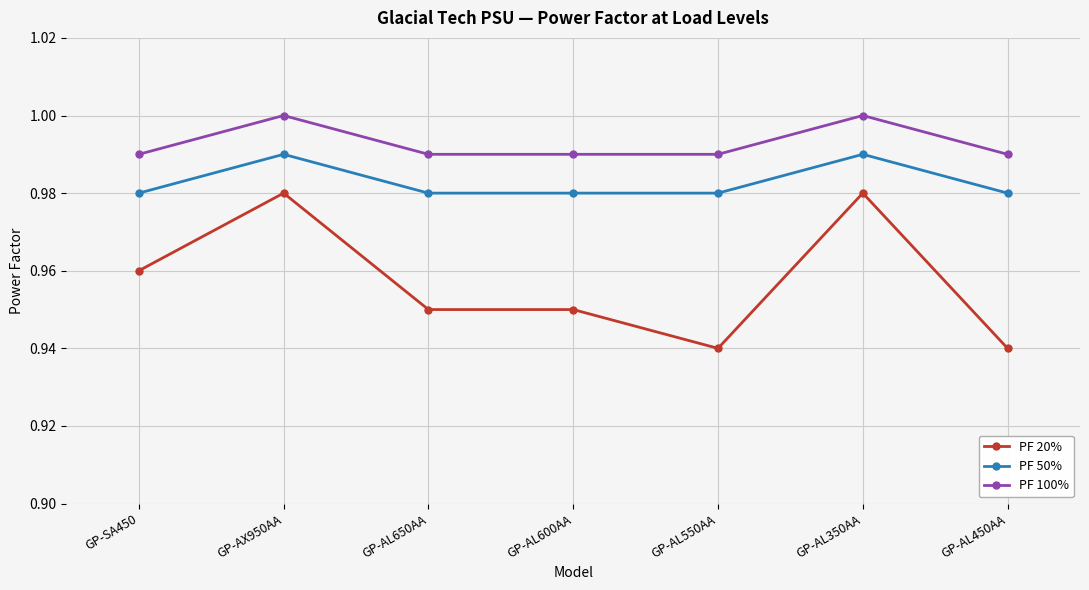

Rank the series by their average value, from lowest to highest.

PF 20%, PF 50%, PF 100%